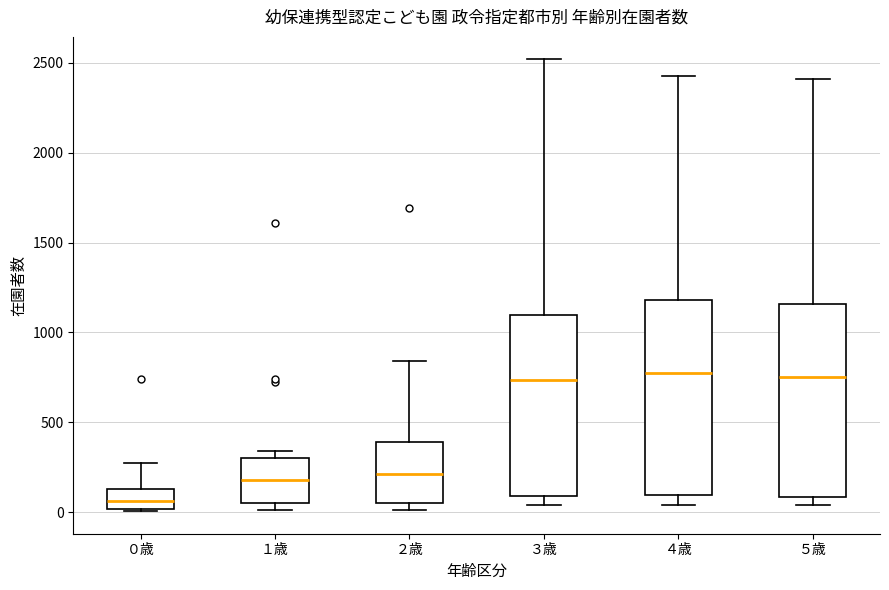

Reading left to right, transcribe this box plot: for each box, give where its median line is, the range the box spans, and where its two whiskers end, as read against the y-axis. The values are not printed on the chart, so give them approximately, as read against the axis.

０歳: median 50, box 0 to 150, whiskers 0 to 250
１歳: median 200, box 50 to 300, whiskers 0 to 350
２歳: median 200, box 50 to 400, whiskers 0 to 850
３歳: median 750, box 100 to 1100, whiskers 50 to 2500
４歳: median 800, box 100 to 1200, whiskers 50 to 2450
５歳: median 750, box 100 to 1150, whiskers 50 to 2400